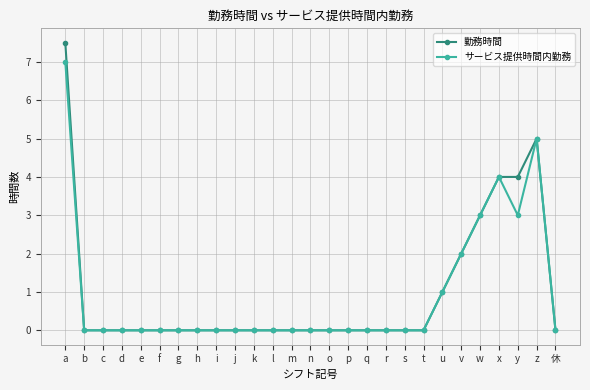

At which category is the sum across all series the highest?

a